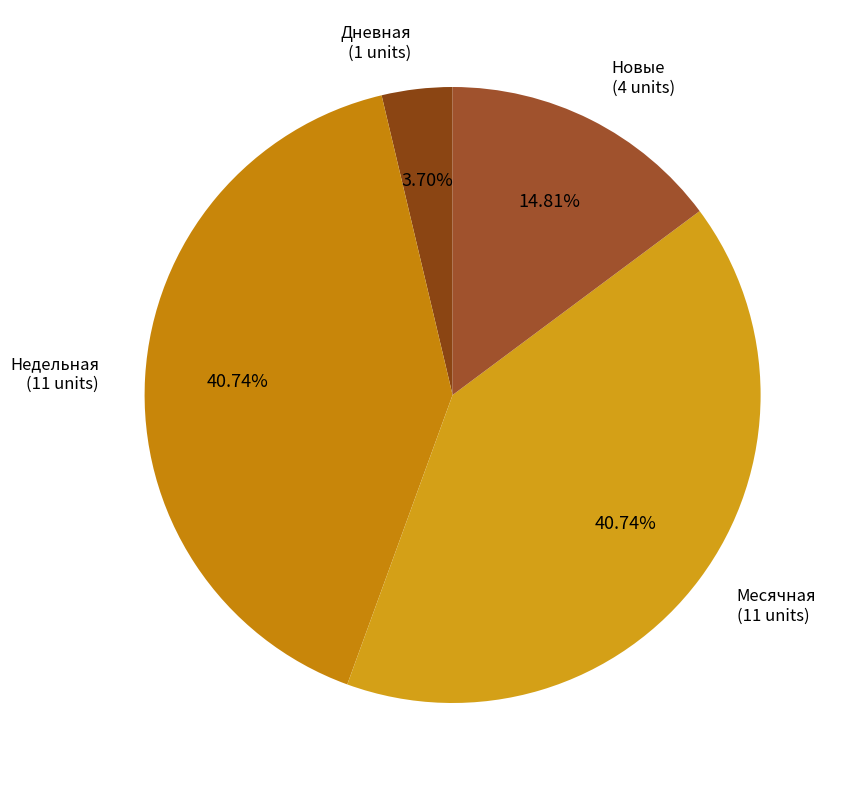

Is there any slice that represents more than half of the pie?

No